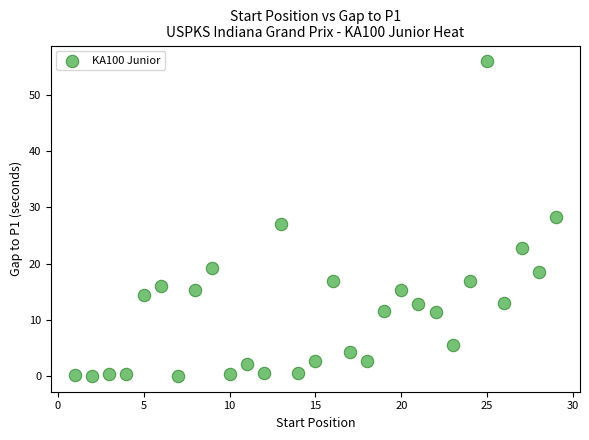

What is the range of X values (max minus min)?

28.0